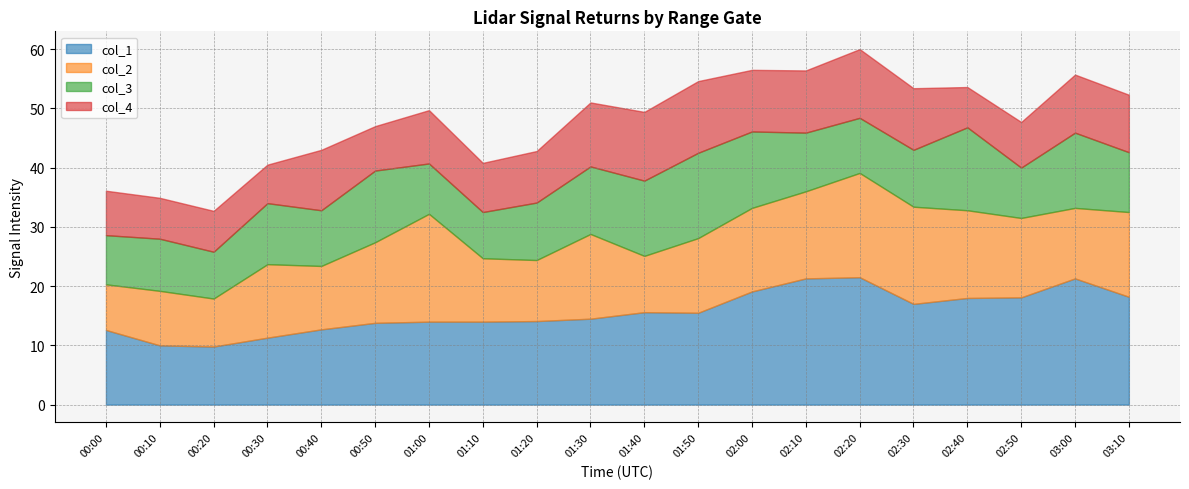

How many intersections are there between col_2 and col_3?

5